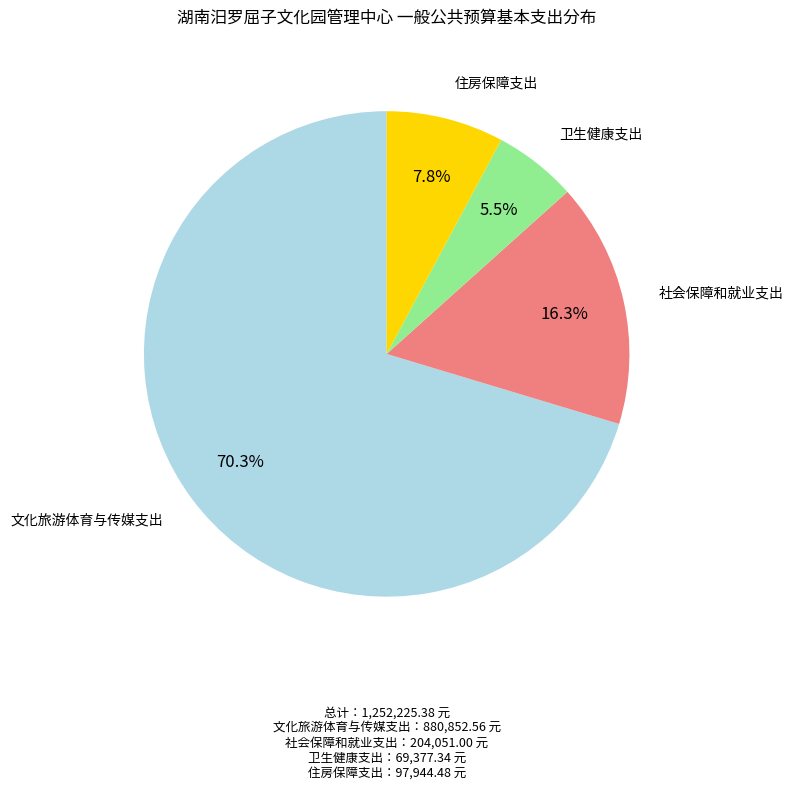

Is 文化旅游体育与传媒支出 the majority of the pie?

Yes